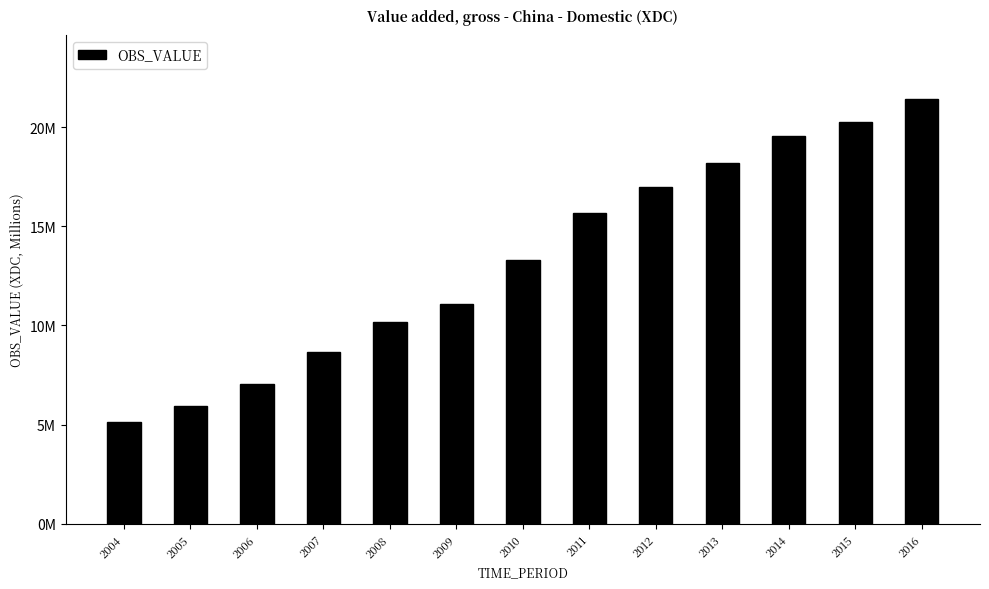

What is the smallest value displayed?

5116370